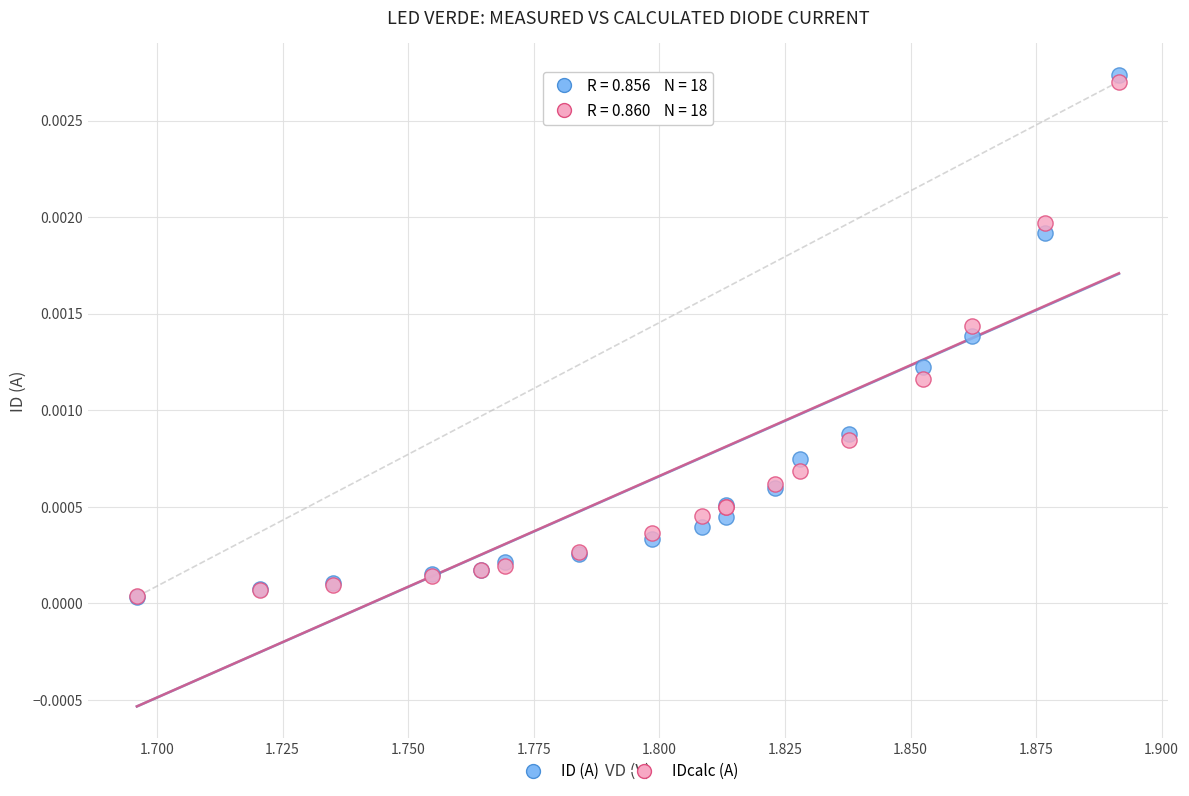

What are all the series names shown in the legend?

ID (A), IDcalc (A)